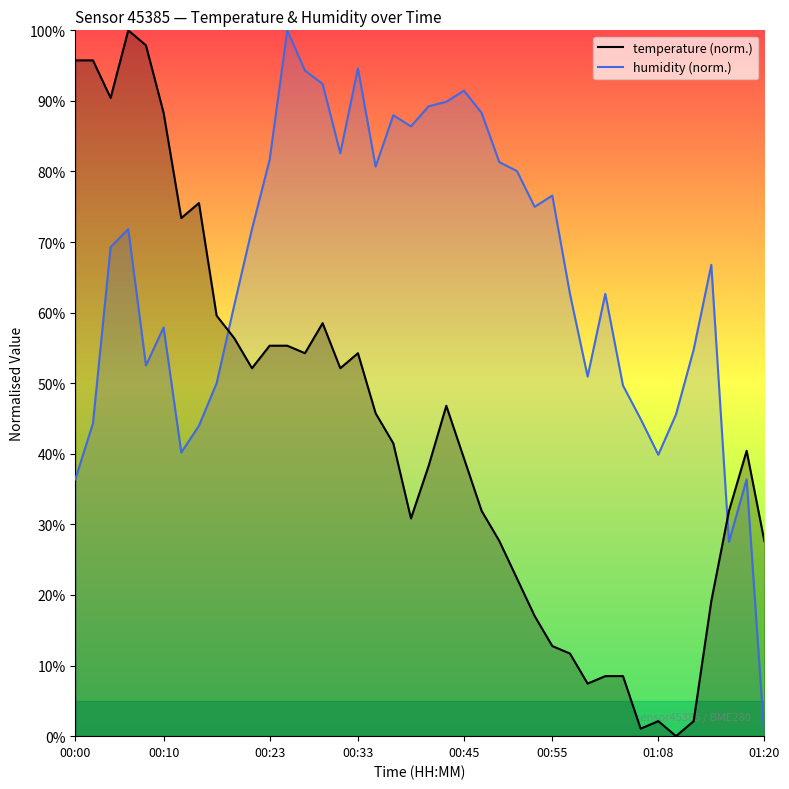

List the labels in order of humidity value, smallest first.

01:20, 01:16, 00:00, 01:18, 01:08, 00:13, 00:15, 00:02, 01:05, 01:10, 01:03, 00:17, 00:59, 00:08, 01:12, 00:10, 00:19, 00:57, 01:01, 01:14, 00:04, 00:06, 00:21, 00:53, 00:55, 00:51, 00:35, 00:49, 00:23, 00:31, 00:39, 00:37, 00:47, 00:41, 00:43, 00:45, 00:29, 00:27, 00:33, 00:25